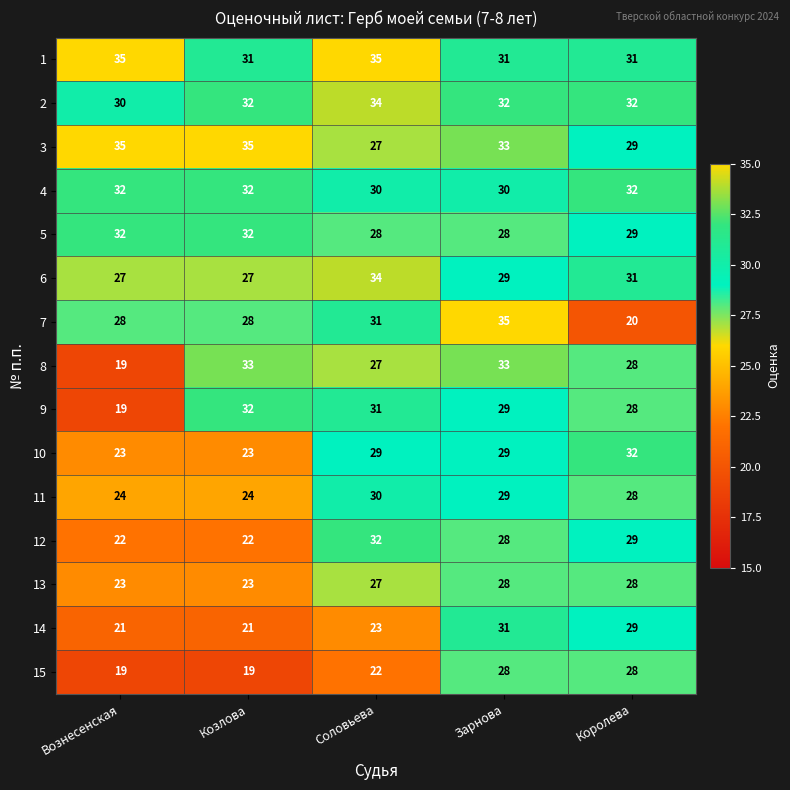

What is the total value across all series at Козлова?

414